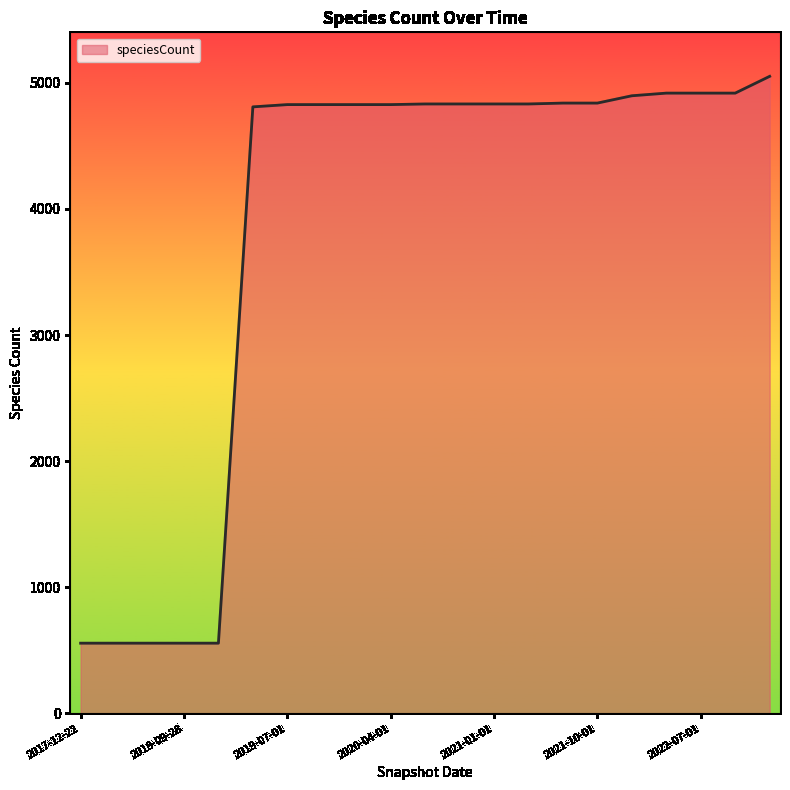

What is the difference between the maximum and minimum values?

4494